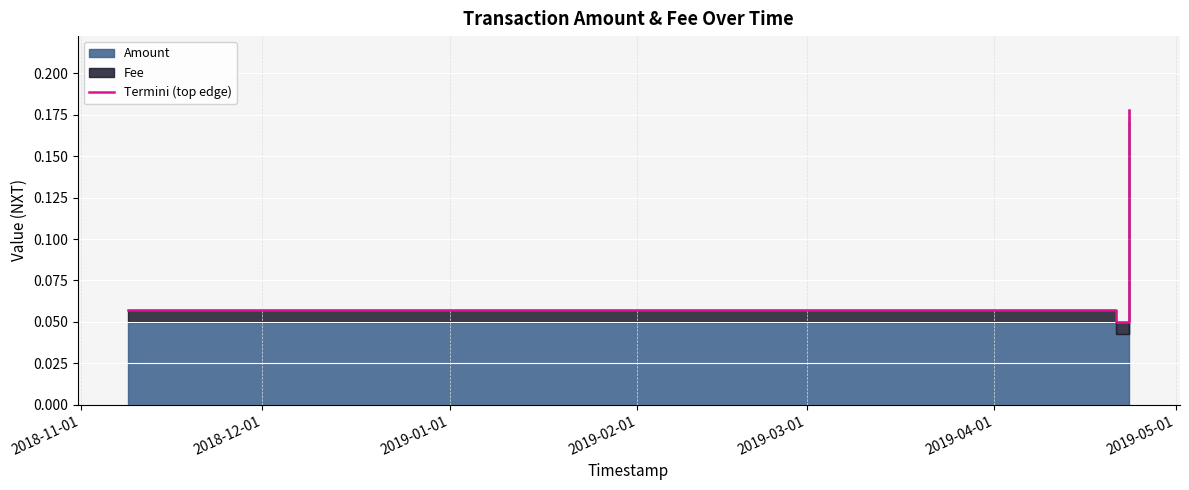

What is the value of the 3rd point from the left?

0.1